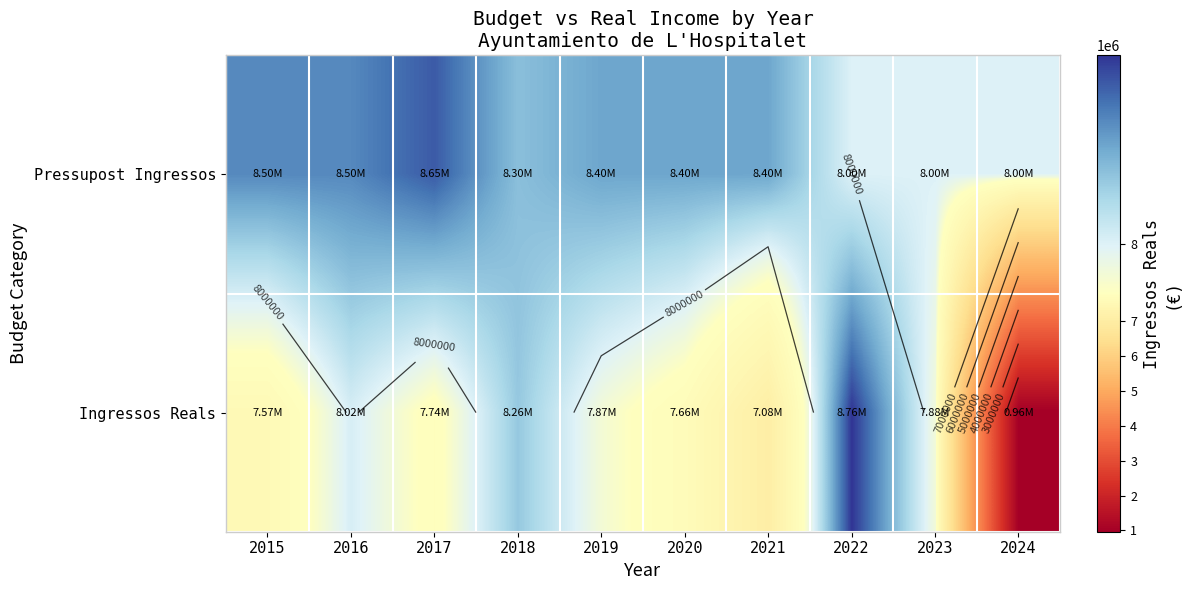

The Pressupost Ingressos series shows 8500000.0 at 2016. True or false?

True